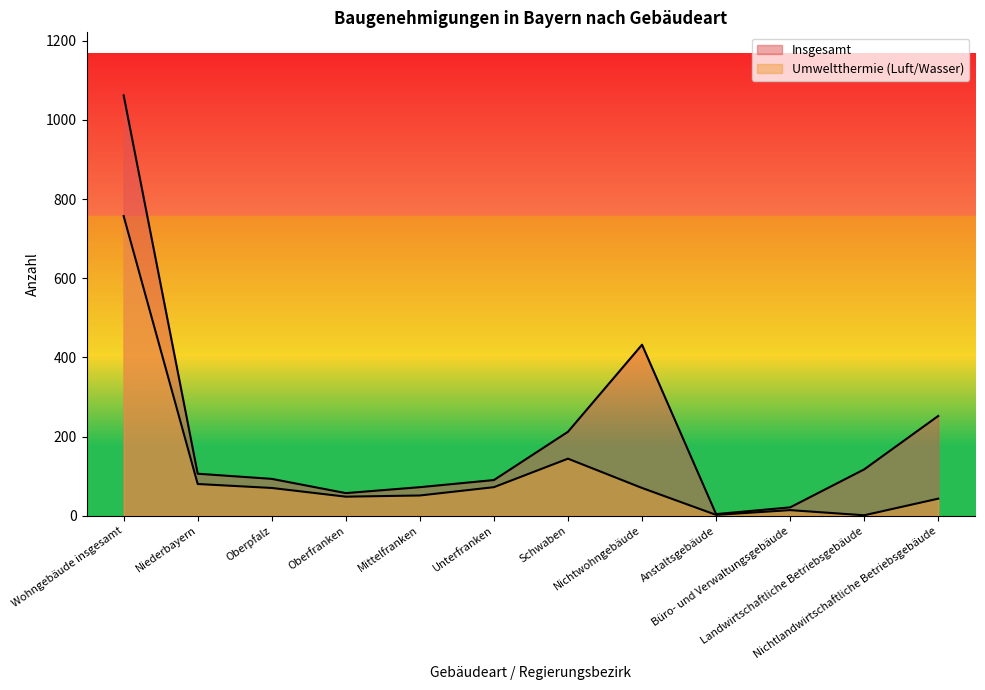

True or false: Insgesamt has more than 1 interior local peaks.

False